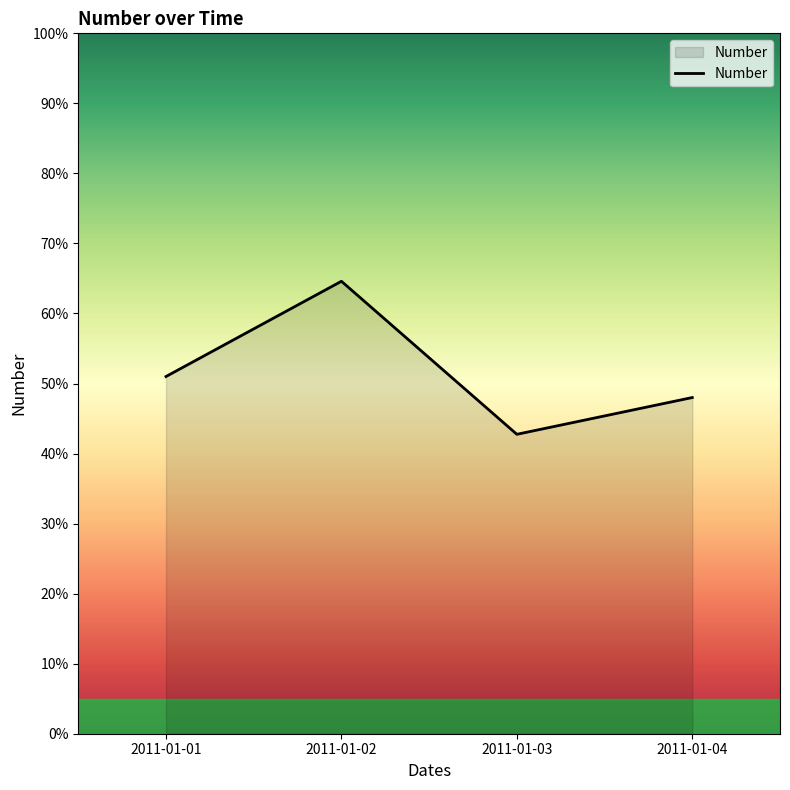

Reading left to right, transcribe all the data shown in this chart.

2011-01-01=51.0	2011-01-02=64.6	2011-01-03=42.8	2011-01-04=48.0